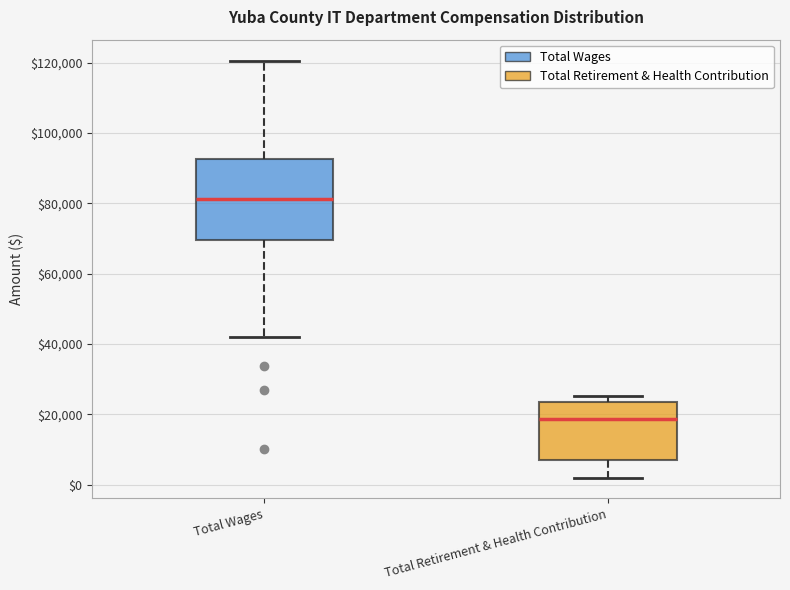

Where does the upper whisker of the box for Total Wages end on the y-axis? The values are not printed on the chart, so give them approximately, as read against the axis.

120000